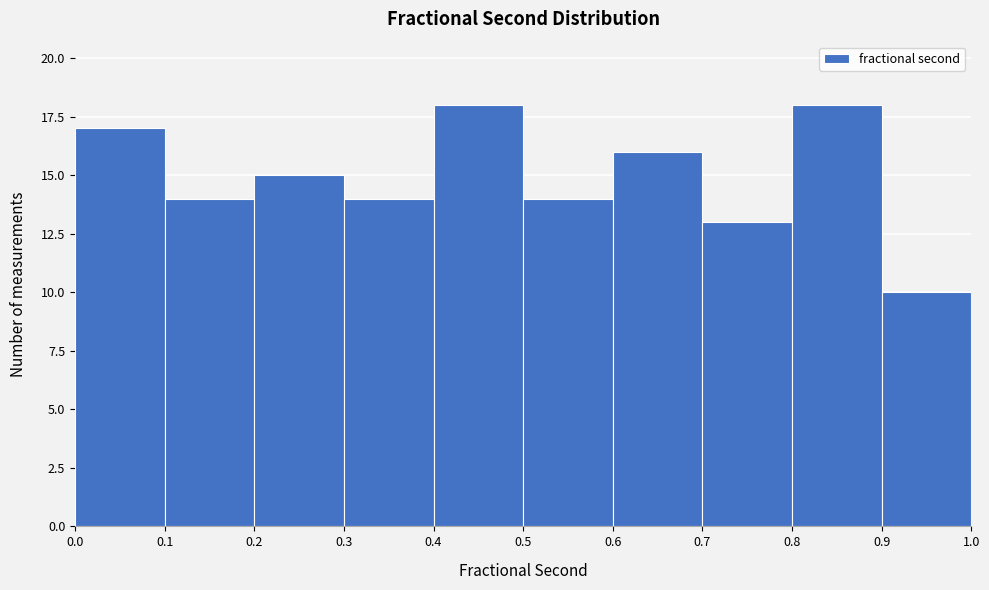

Reading left to right, transcribe this chart: for each bar, give the range it covers on the x-axis and its height. The values are not printed on the chart, so give them approximately, as read against the axis.

0.0 to 0.1: 17
0.1 to 0.2: 14
0.2 to 0.3: 15
0.3 to 0.4: 14
0.4 to 0.5: 18
0.5 to 0.6: 14
0.6 to 0.7: 16
0.7 to 0.8: 13
0.8 to 0.9: 18
0.9 to 1.0: 10